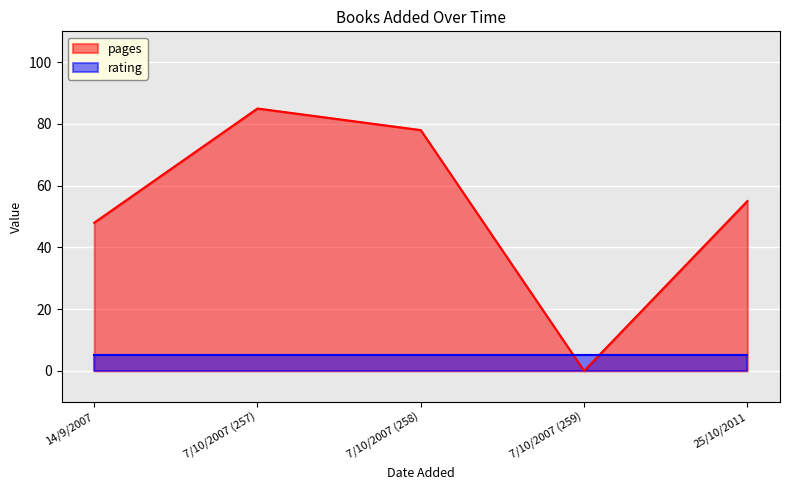

Count the number of categories in the chart.

5